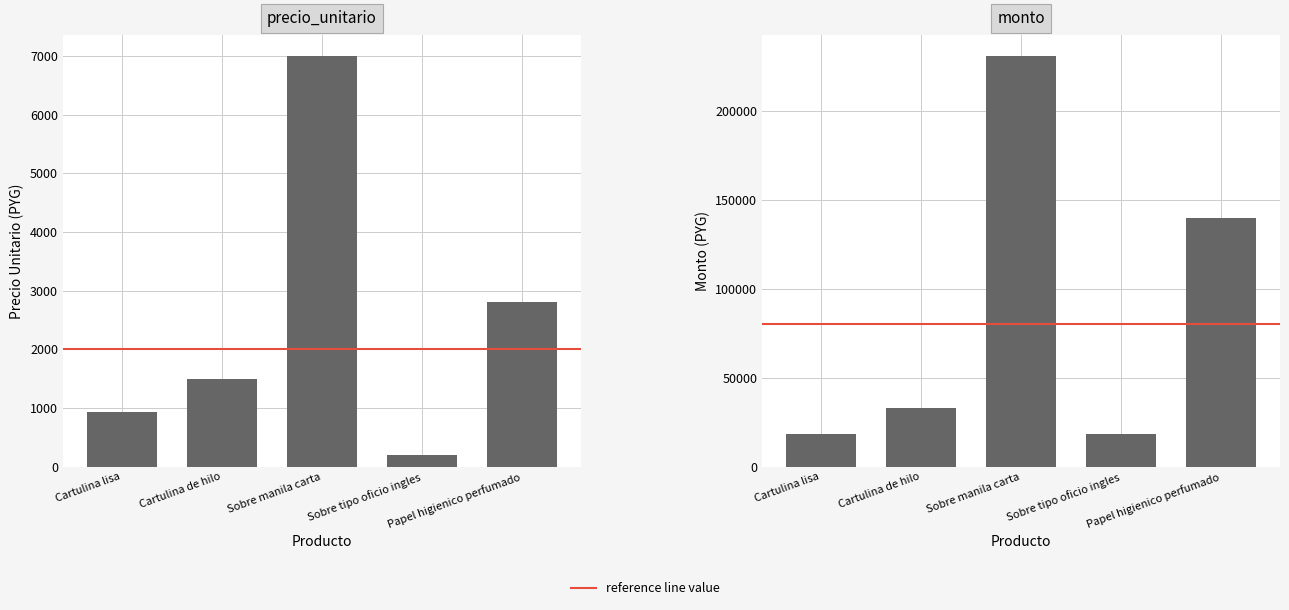

How many bars are there in total?

10